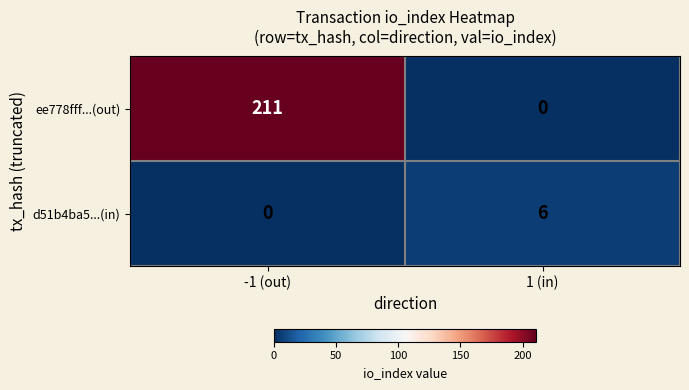

At which label is d51b4ba5...(in) closest to 3?

-1 (out)